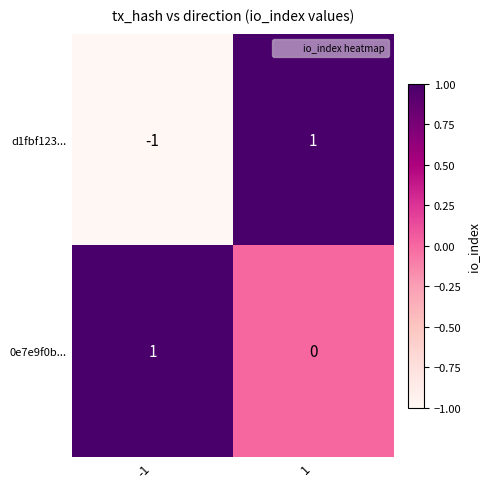

Which series has the widest spread of values?

d1fbf123...